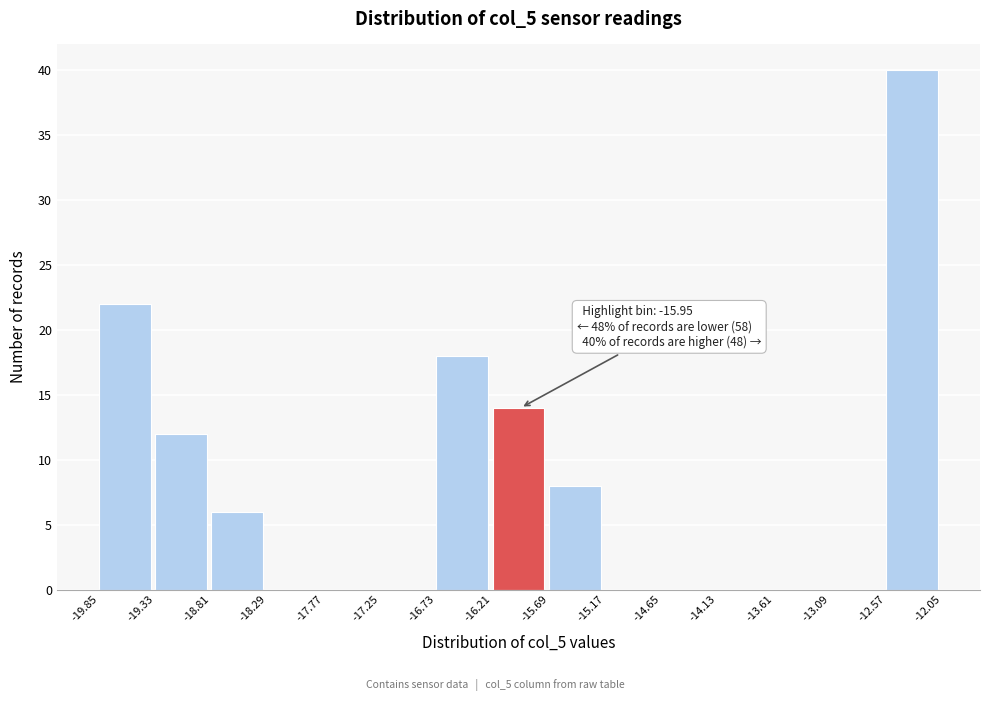

Over which range of the x-axis is the bar tallest?

-12.57 to -12.05